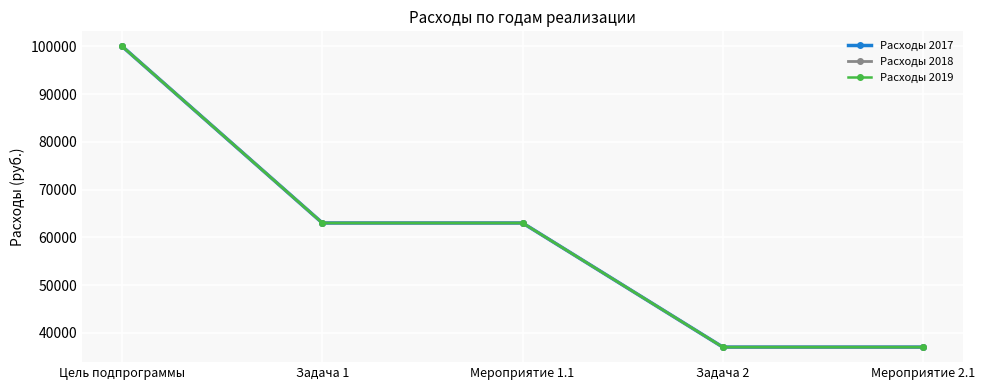

Is it true that Расходы 2018 equals 15374 at Мероприятие 1.1?

False